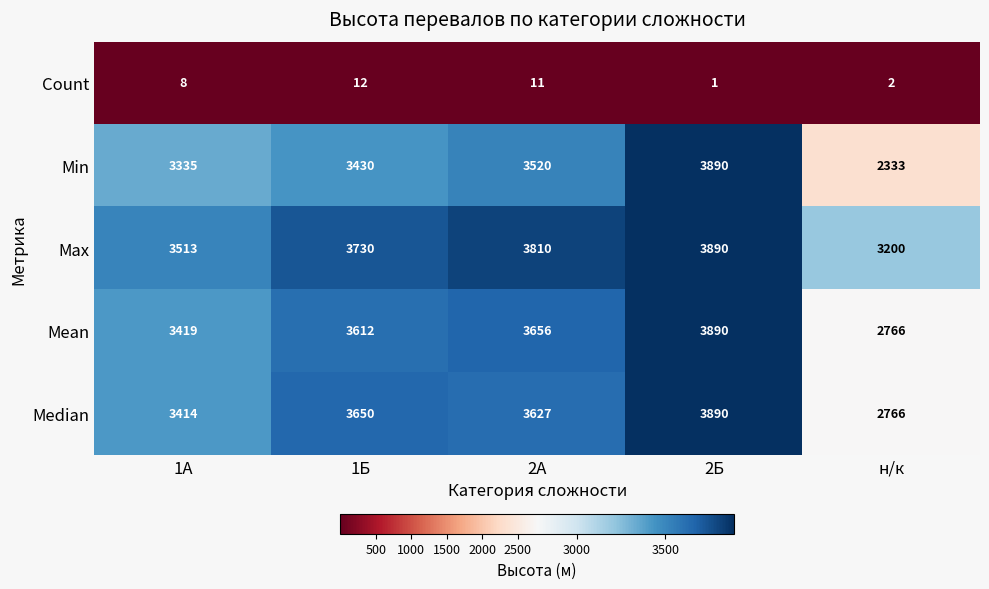

At which label is Mean closest to 3328?

1А